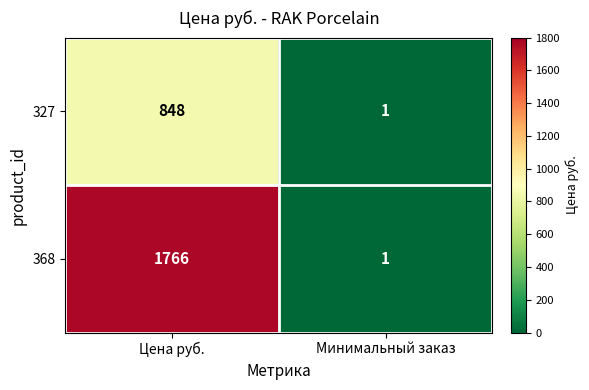

What is the sum of all 327 values?

849